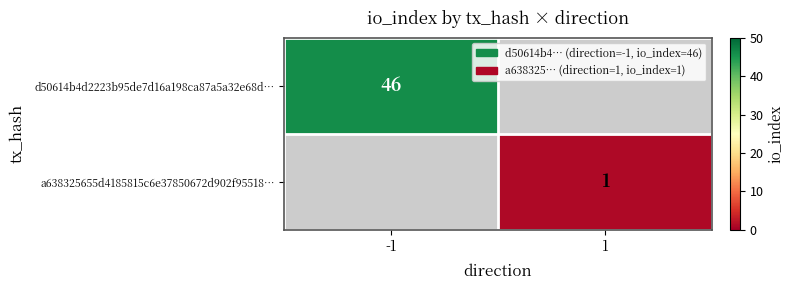

Is it true that d50614b4d2223b95de7d16a198ca87a5a32e68d… equals 81 at -1?

False